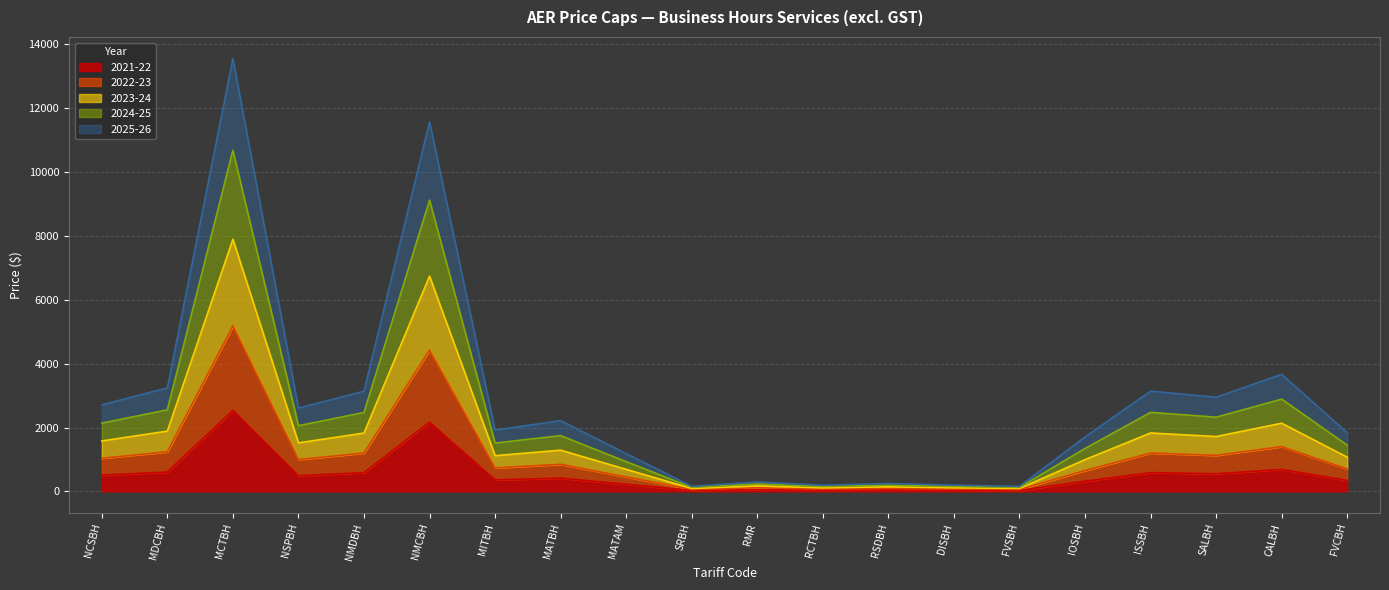

The 2023-24 series shows 1814.7 at CALBH. True or false?

False